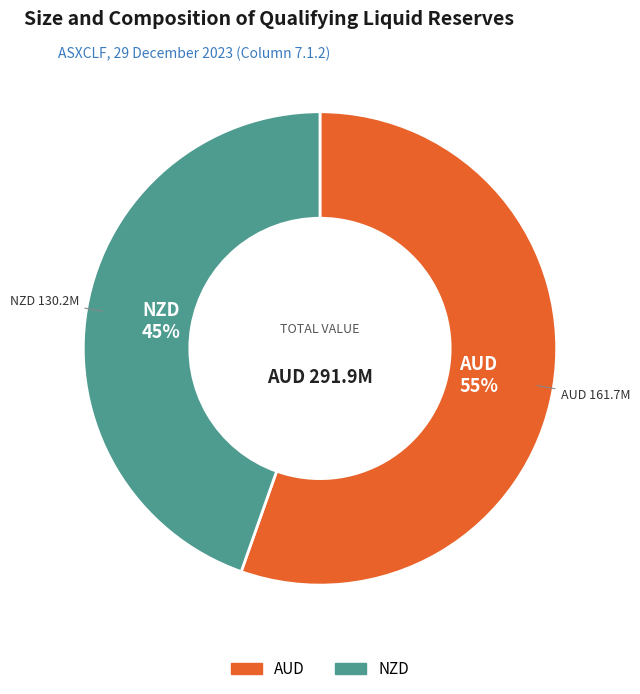

Approximately how many times larger is the value at AUD compared to NZD?

1.2